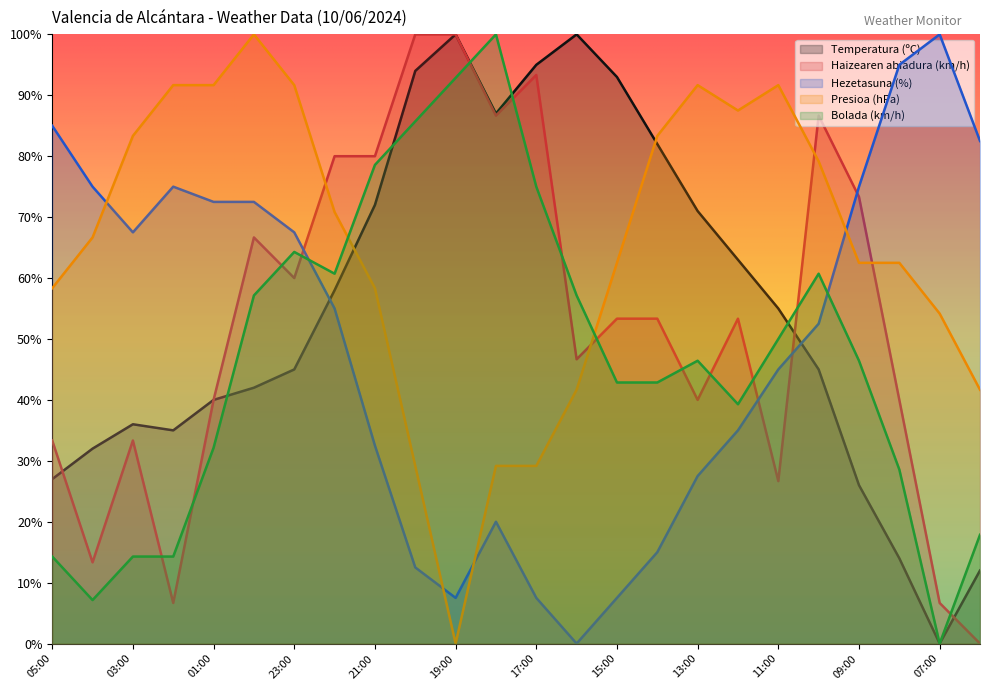

How many distinct data groups are displayed?

5